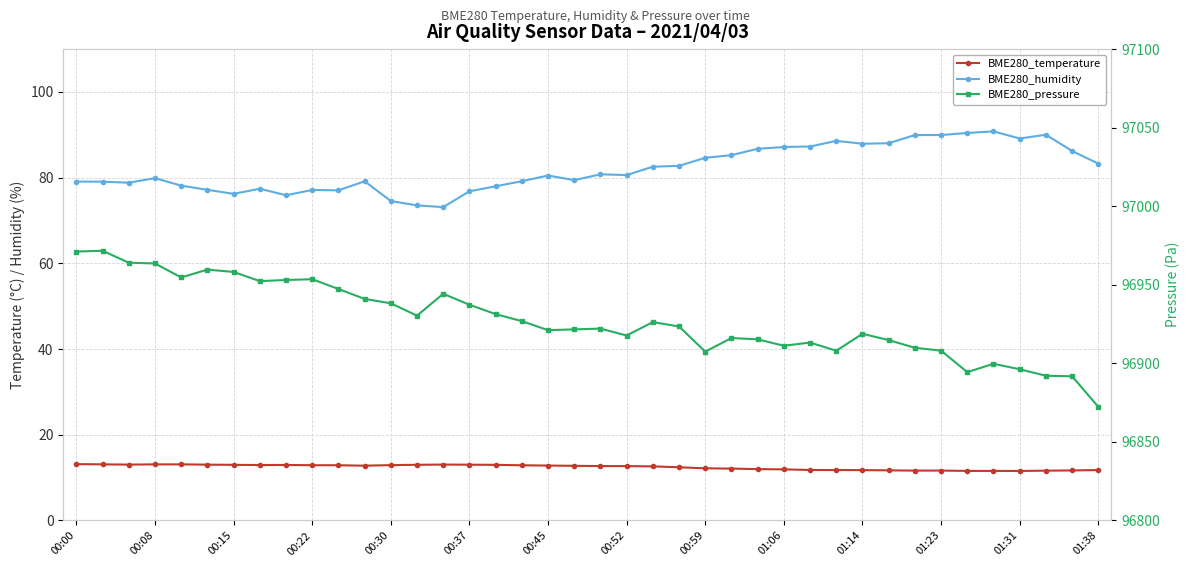

What is the label of the 15th point from the left?

14